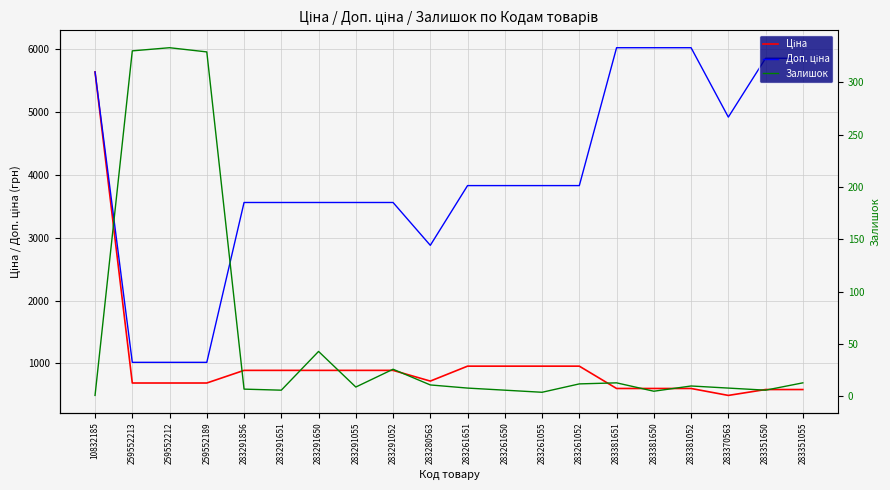

What is the label of the 14th point from the left?

283261052